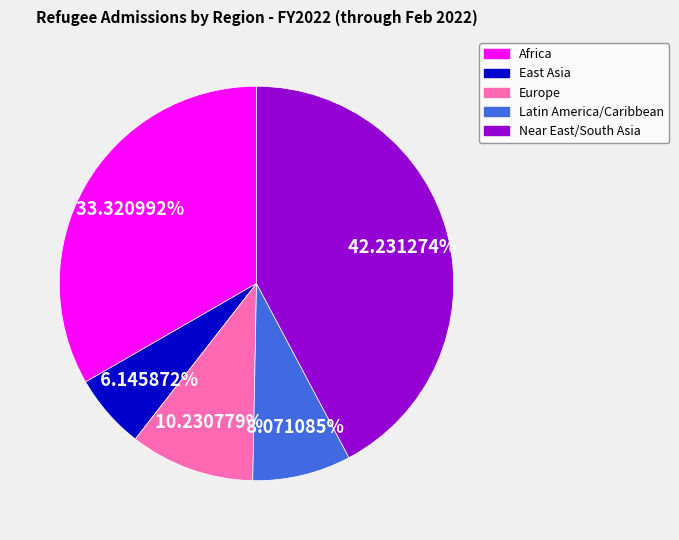

To the nearest percent, what is the difference between the largest and smallest slice percentages?

36%